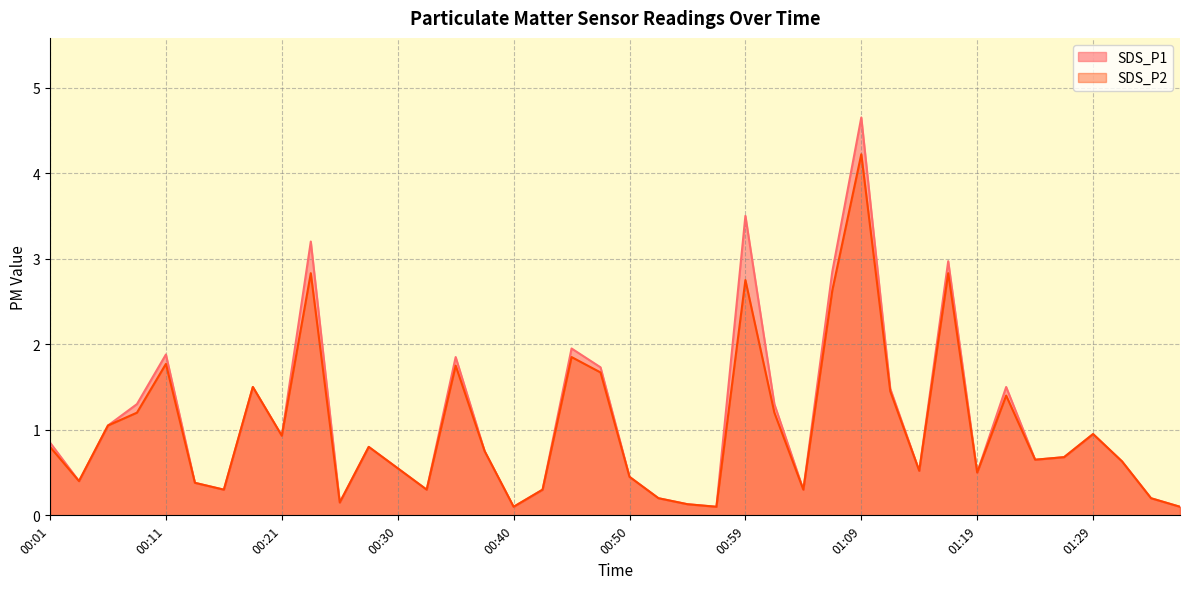

In SDS_P1, how many points are lower than both neighbors (excluding endpoints)?

11